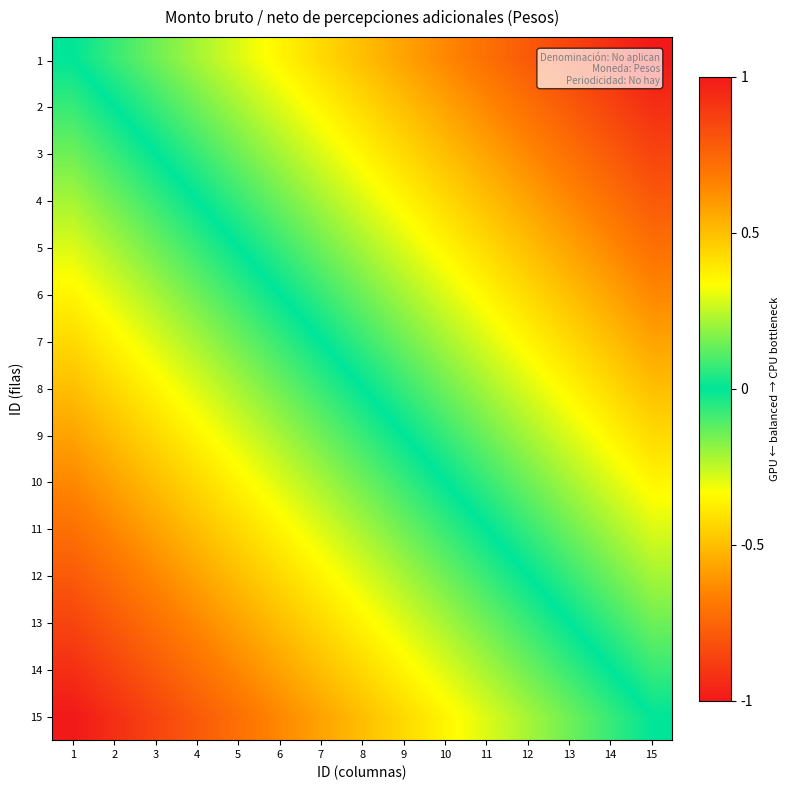

What is the total value across all series at 6?

2.1